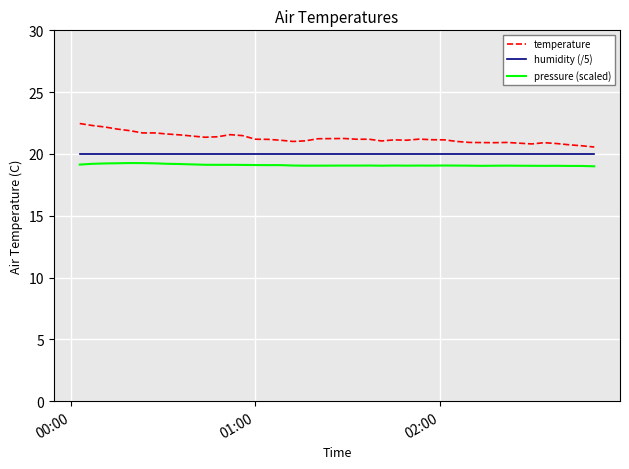

Which series has the widest spread of values?

temperature